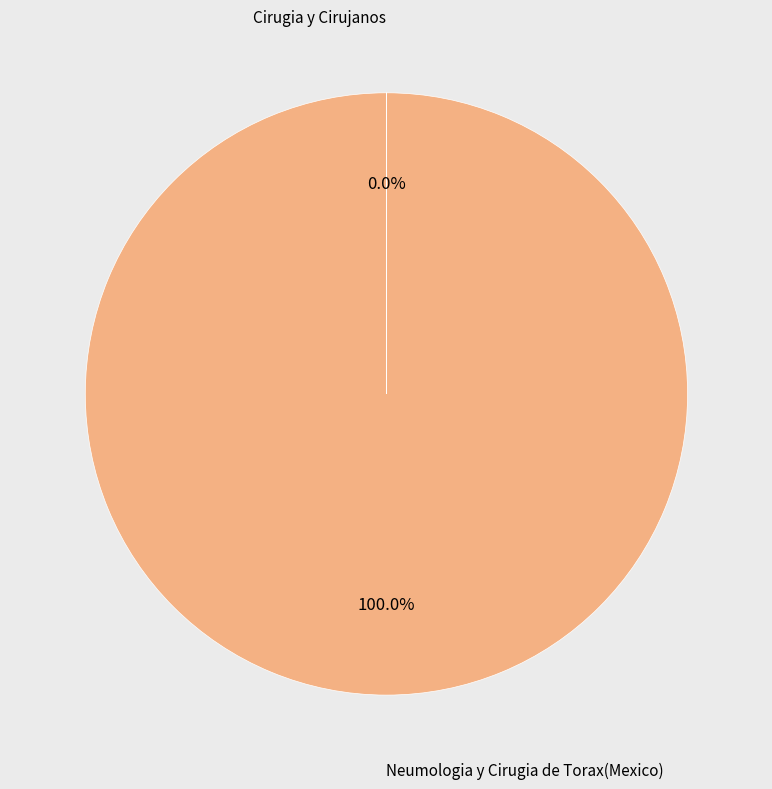

Which slice is the largest?

Neumologia y Cirugia de Torax(Mexico)